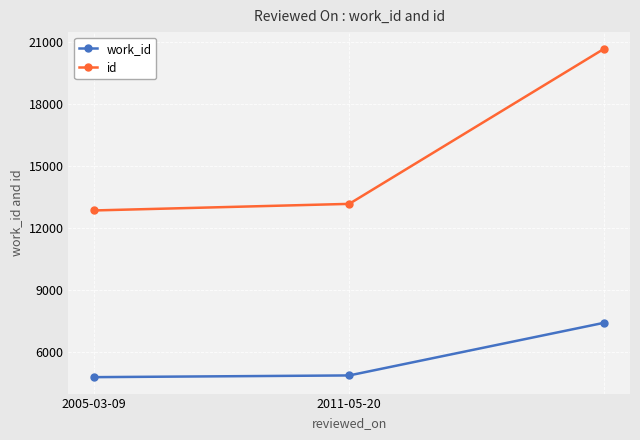

Which series has the largest total across all categories?

id